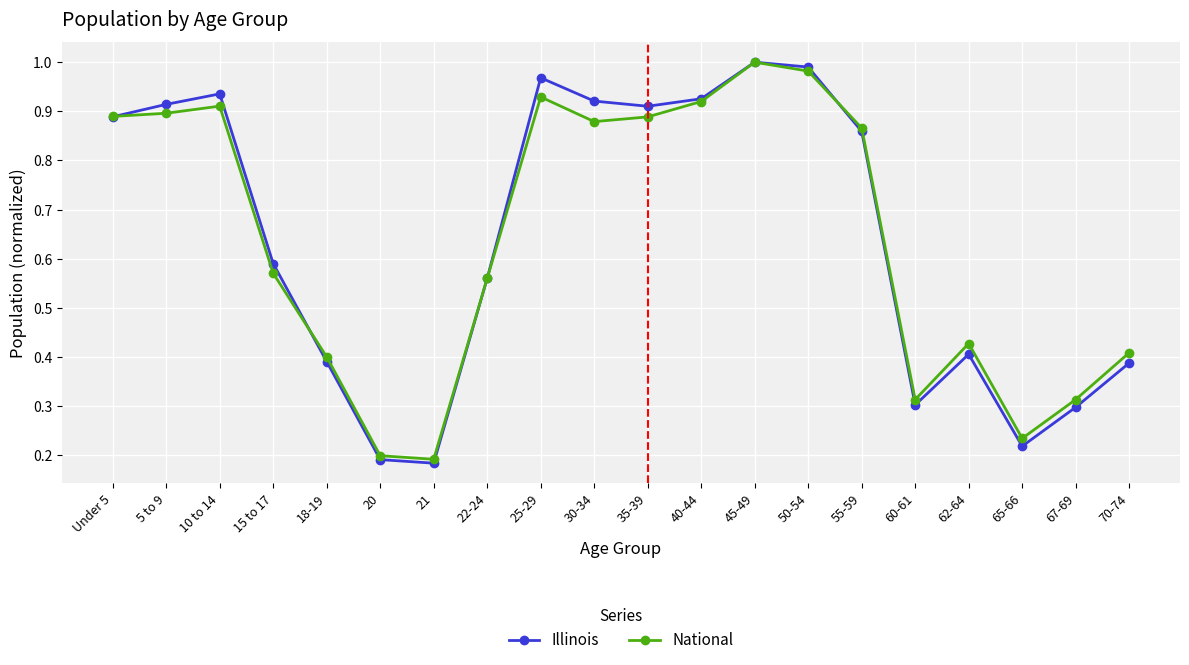

What is the difference between the maximum and minimum values in the National series?

0.8